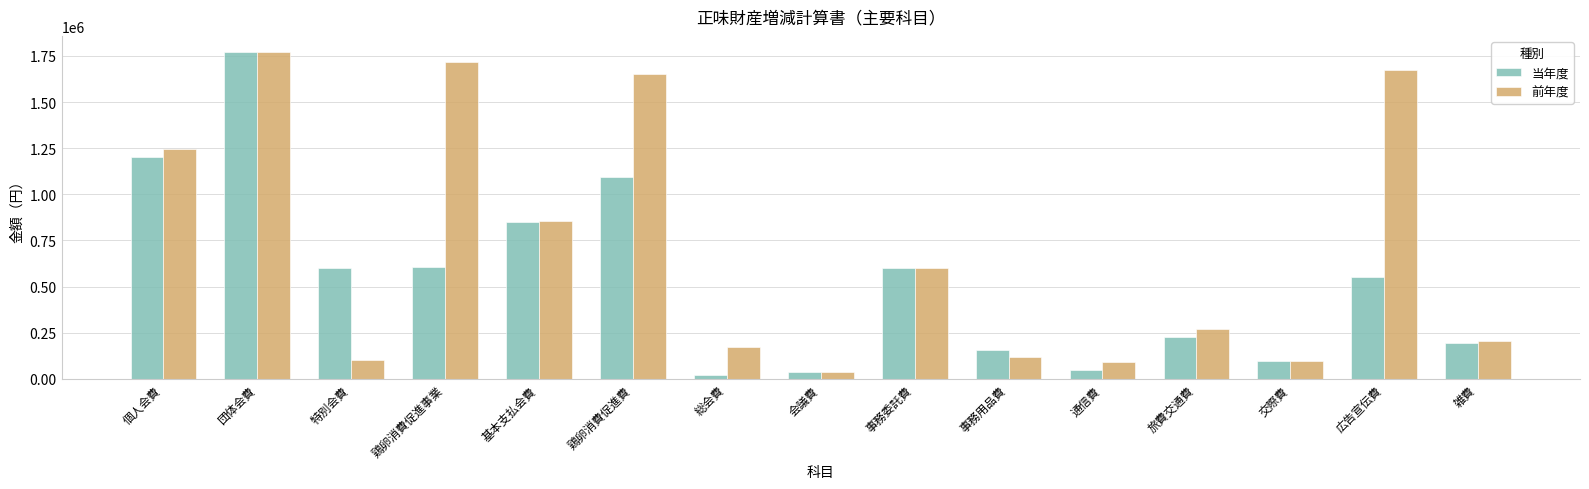

The 当年度 series shows 195098 at 雑費. True or false?

True